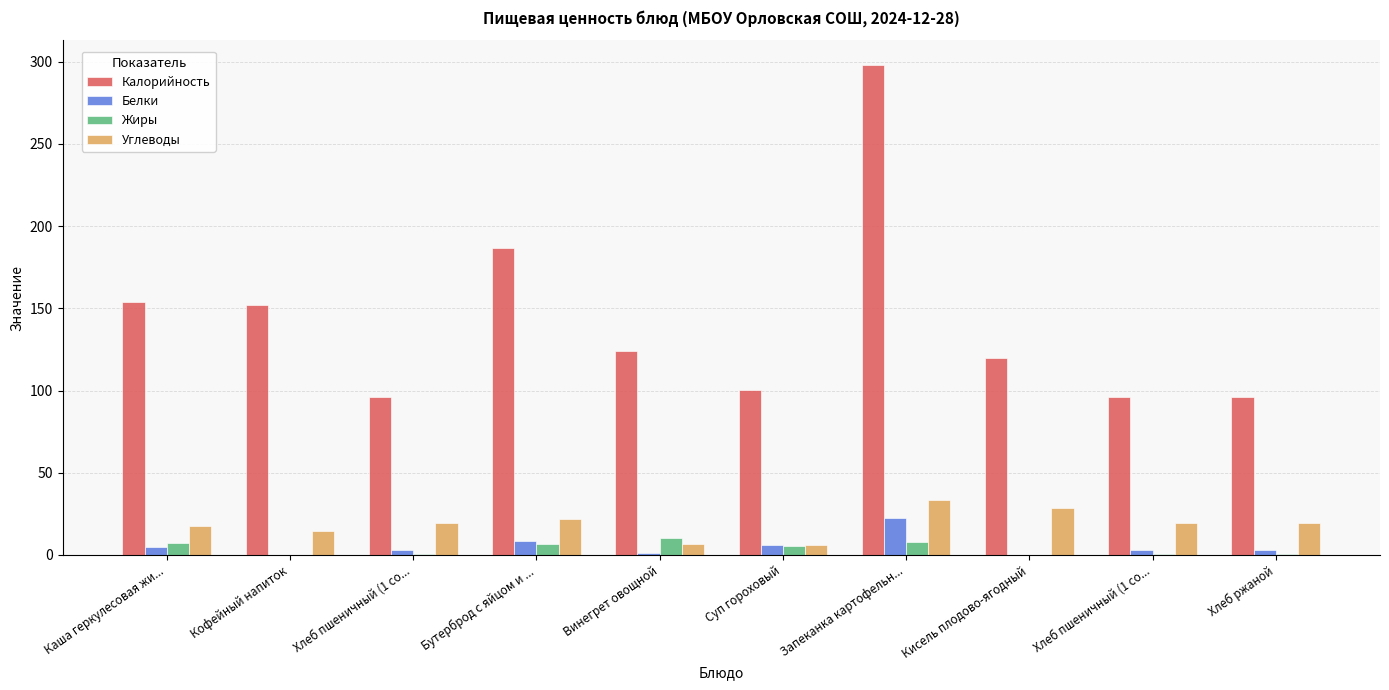

Where does the Углеводы series first go above 19?

Хлеб пшеничный (1 со...